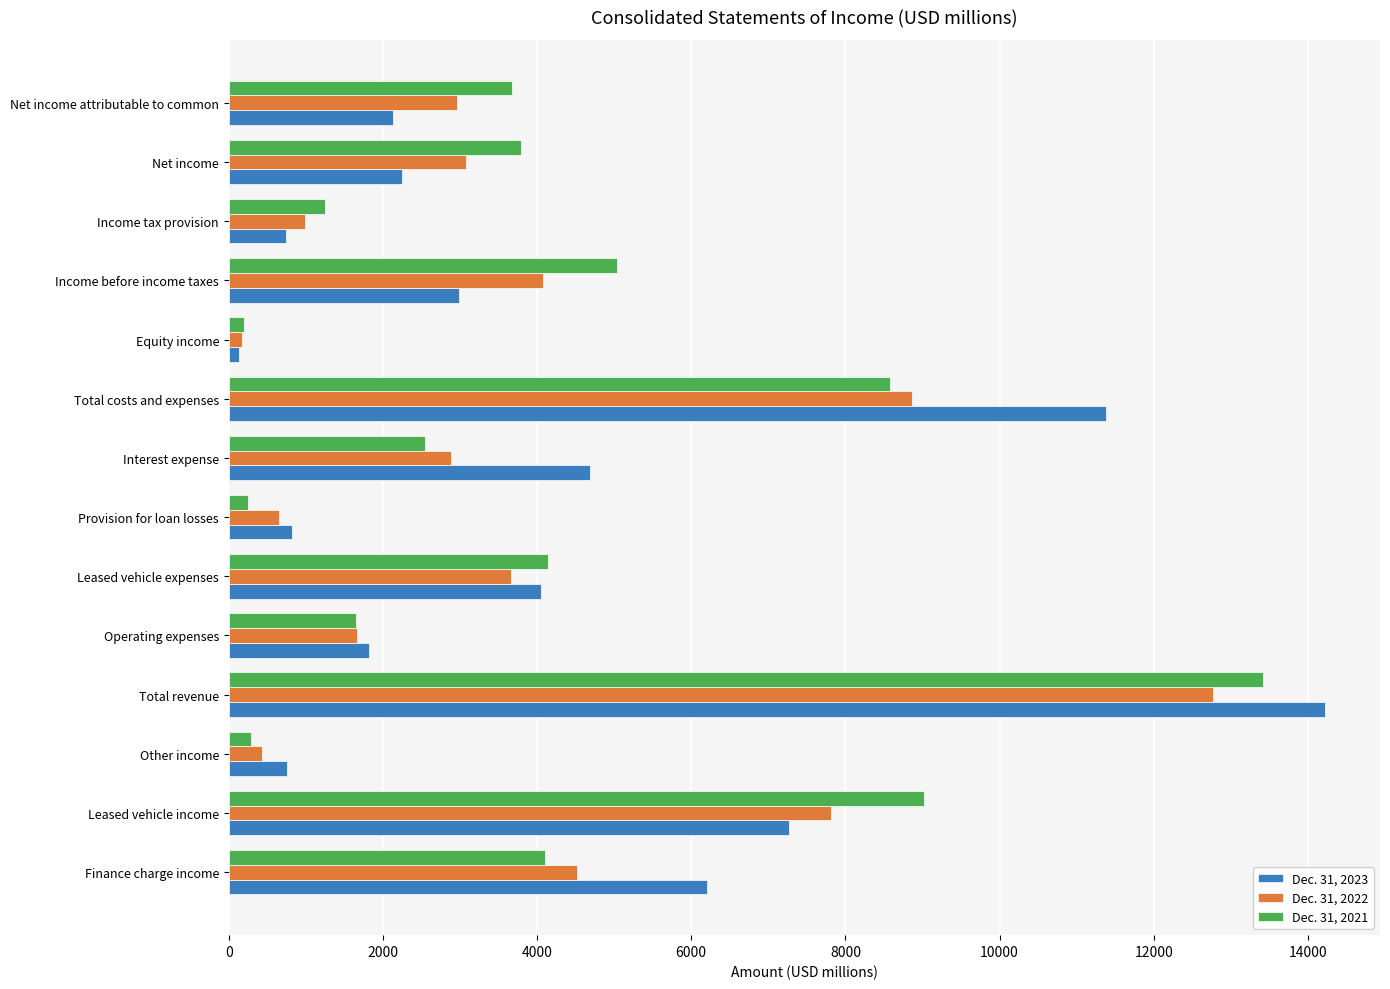

What is the greatest value displayed?

14224